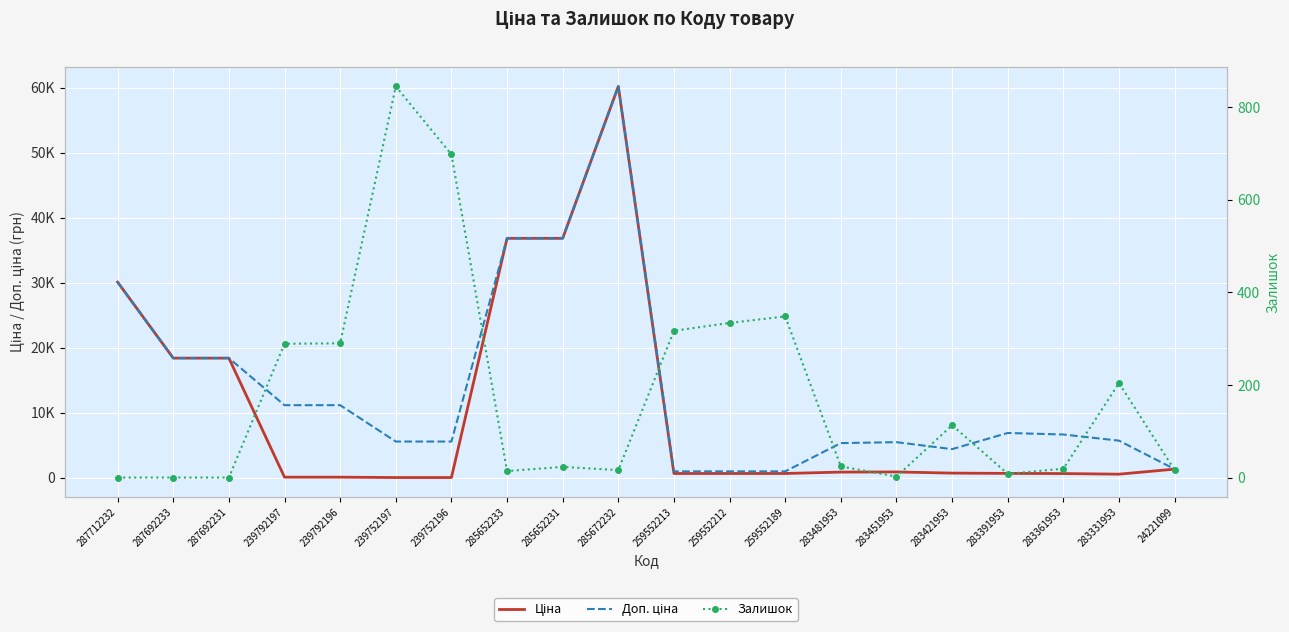

Which series has the widest spread of values?

Ціна